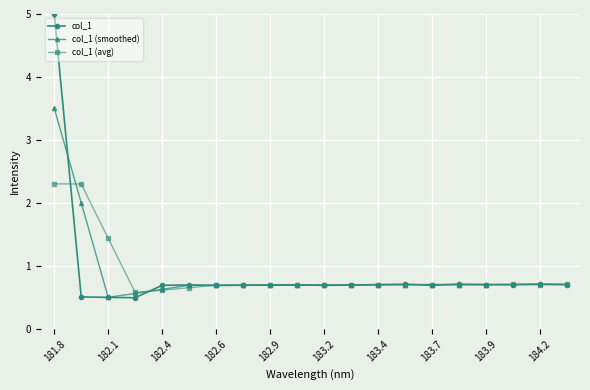

What is the smallest value displayed?

0.5